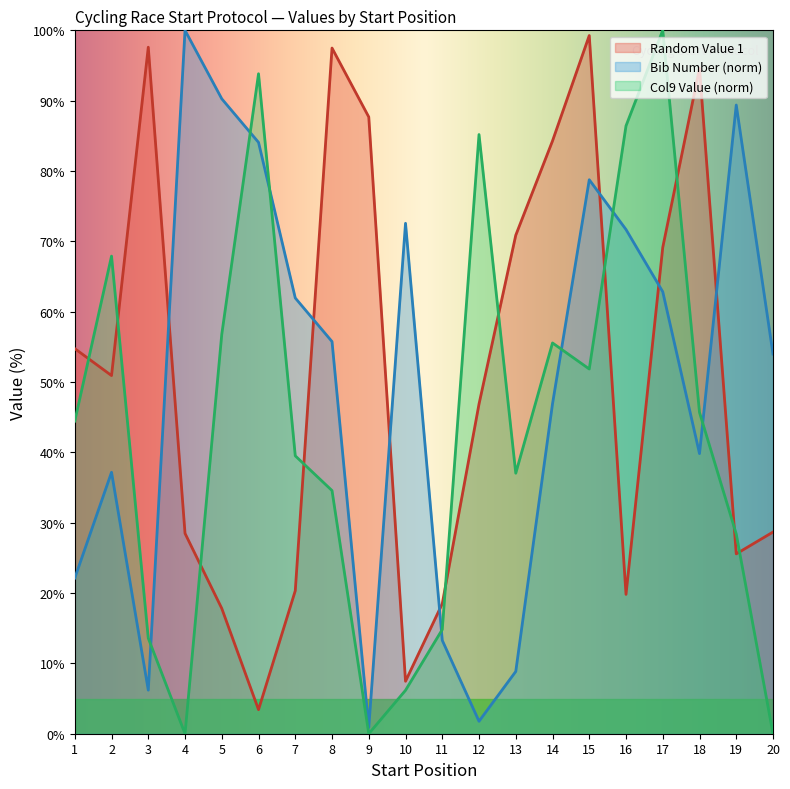

How many interior local peaks does the Col9 Value series have?

5